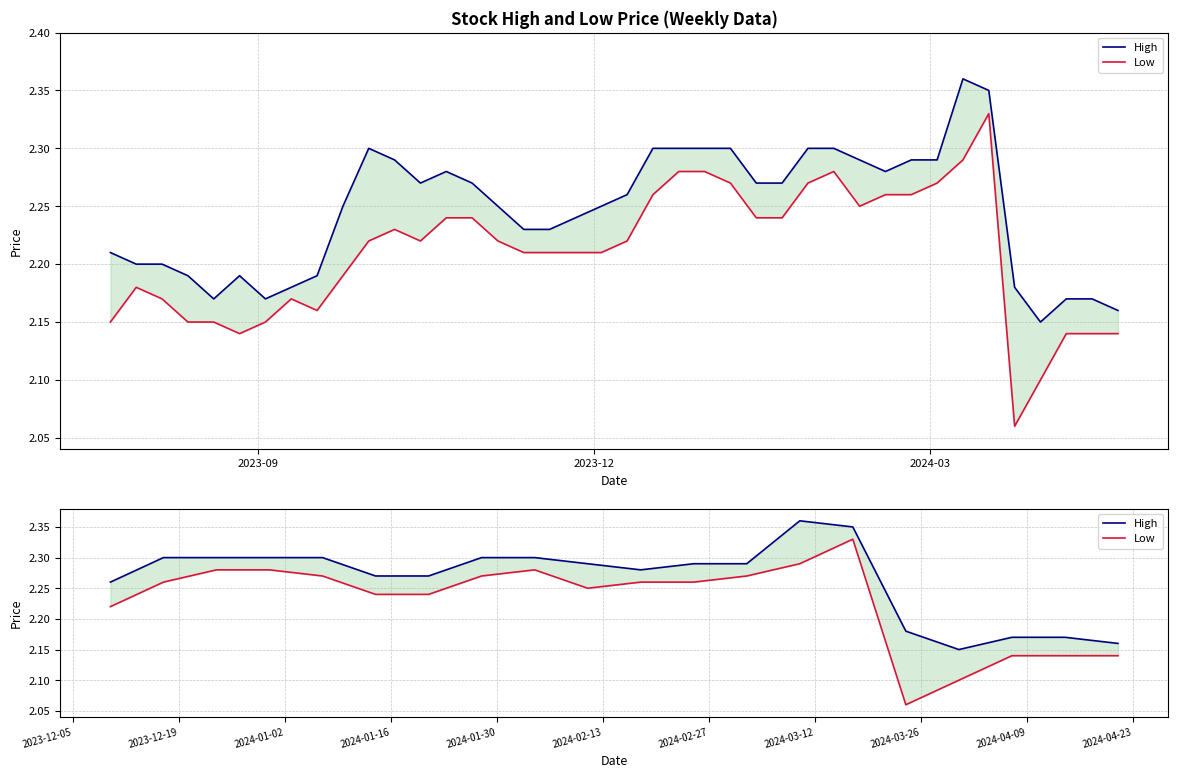

The High series shows 1.0 at 14. True or false?

False